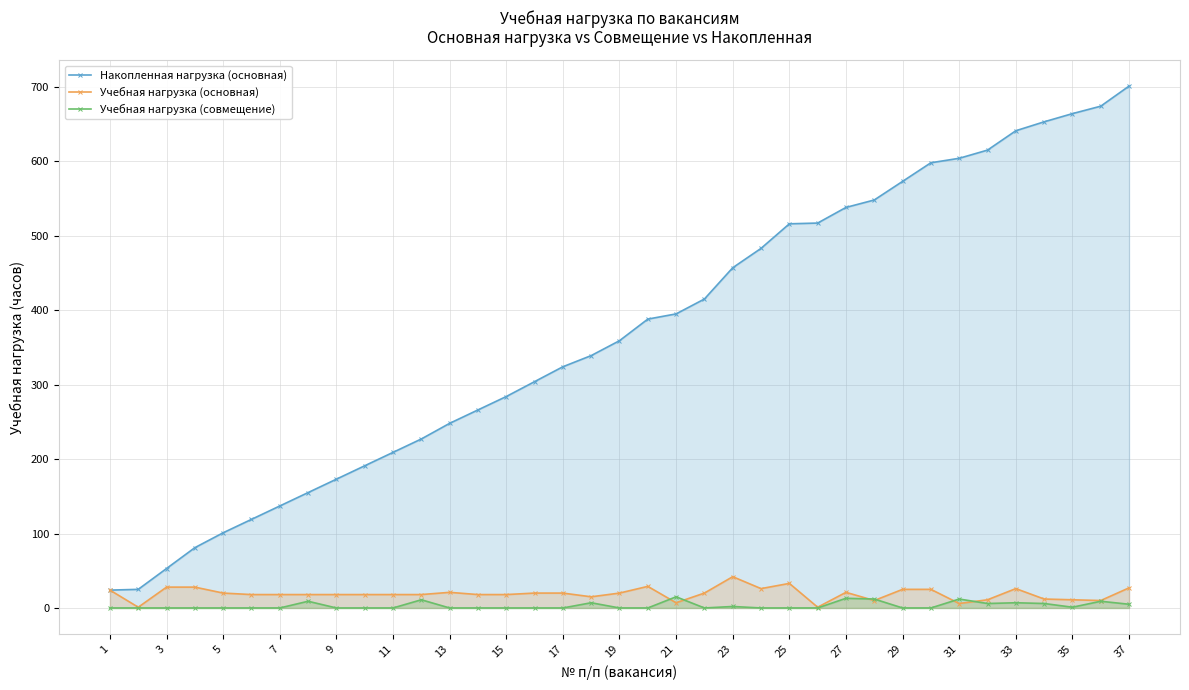

What is the total value across all series at 33?

674